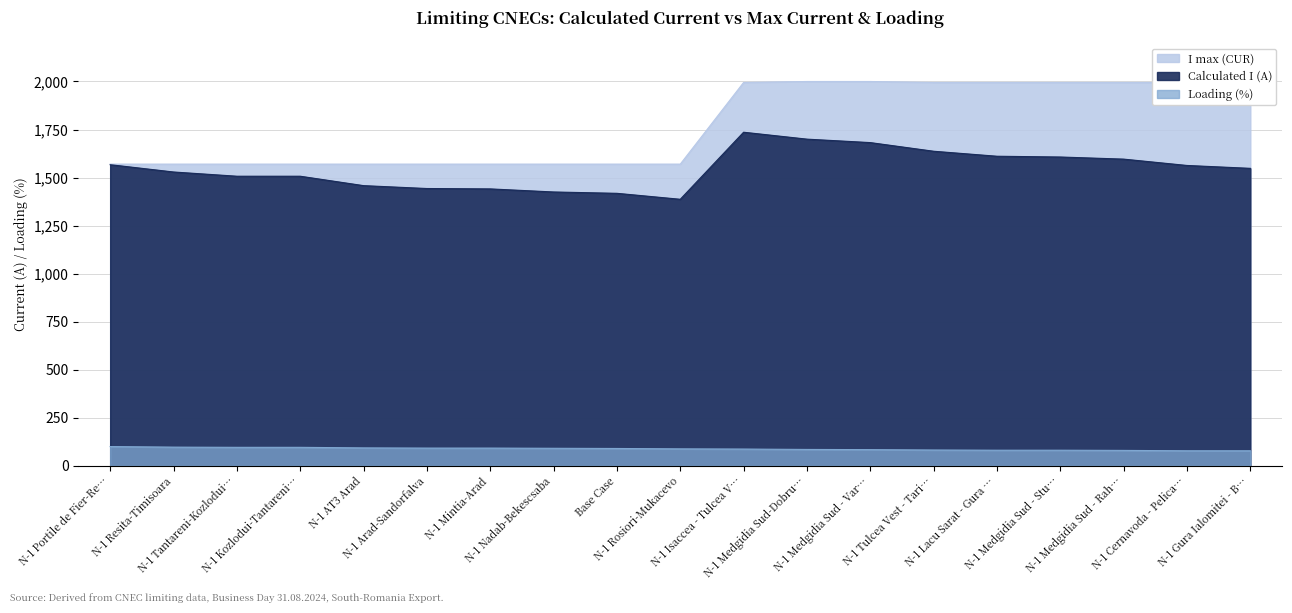

Which label corresponds to the largest value in the chart?

N-1 Medgidia Sud-Dobru…